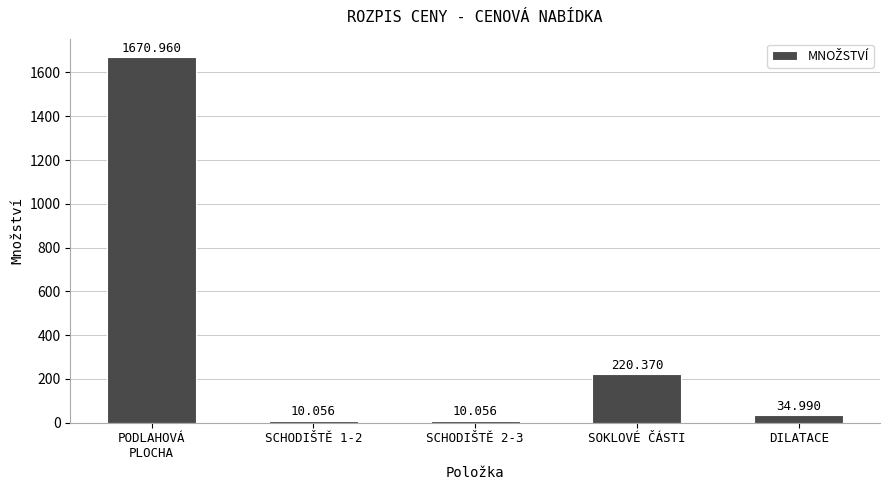

Approximately how many times larger is the value at PODLAHOVÁ
PLOCHA compared to SCHODIŠTĚ 2-3?

166.2